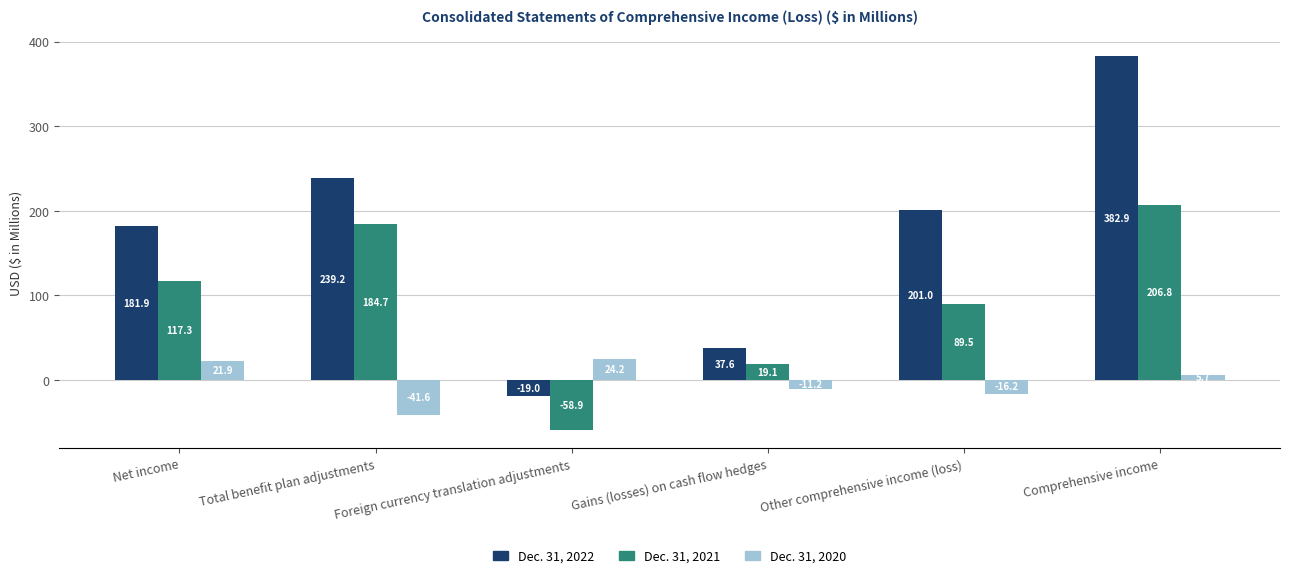

The Dec. 31, 2021 series shows 124.7 at Other comprehensive income (loss). True or false?

False